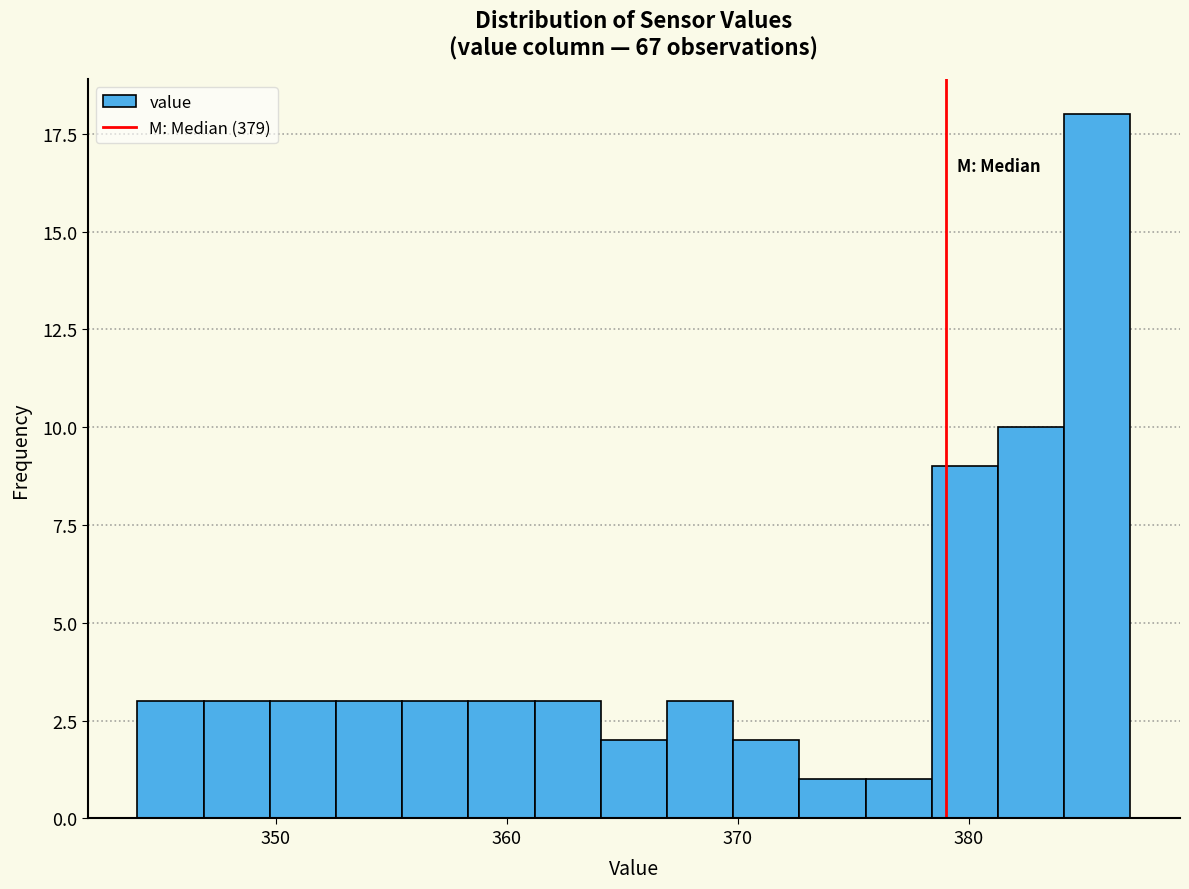

Read against the x-axis, roughly where is the centre of the tallest bar?

386